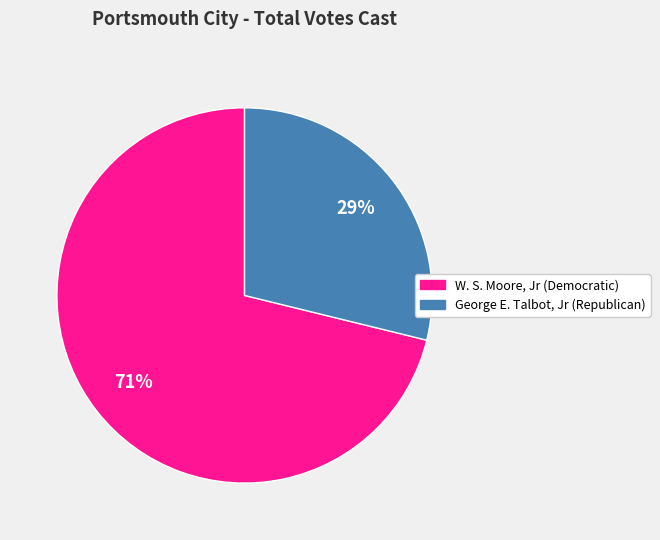

True or false: W. S. Moore, Jr (Democratic) accounts for 71% of the total.

True